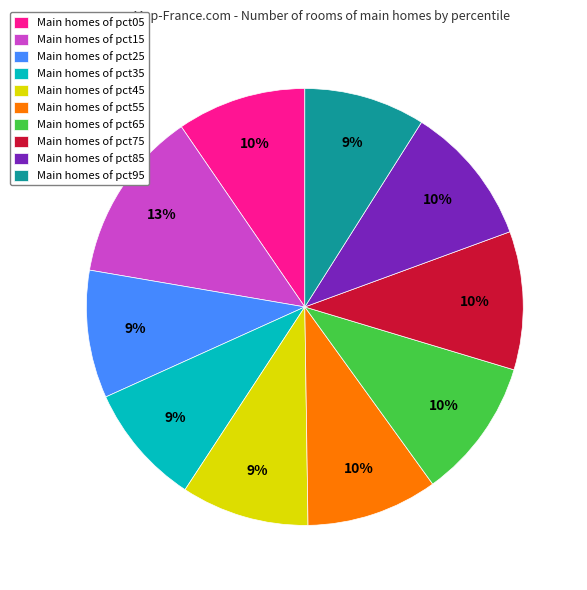

Which has a higher value, Main homes of pct25 or Main homes of pct65?

Main homes of pct65